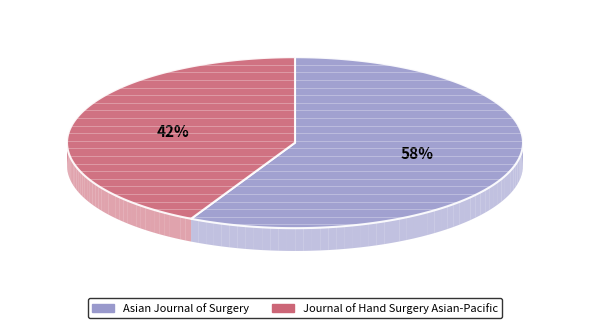

Which slice is the largest?

Asian Journal of Surgery